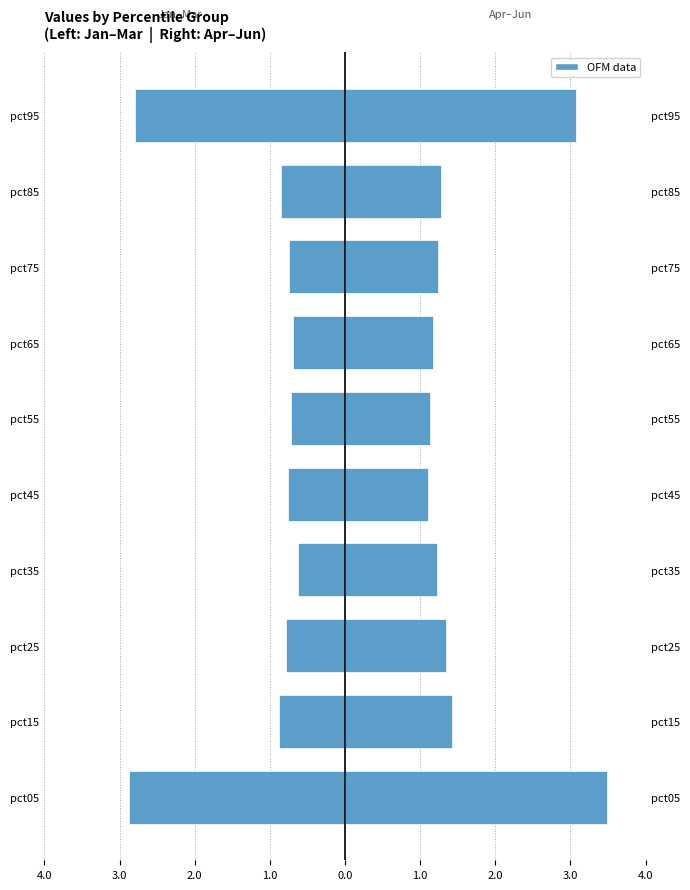

List the series in order of their peak value, lowest first.

Jan–Mar (Left), Apr–Jun (Right)